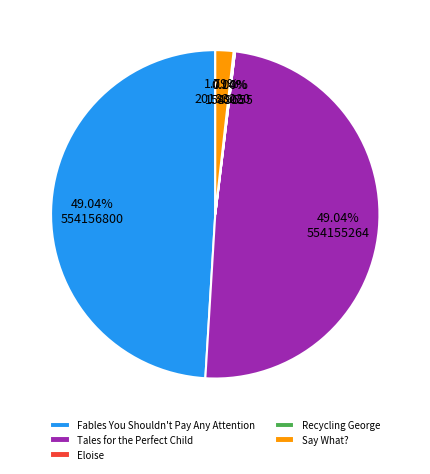

Is there a majority slice in this chart?

No